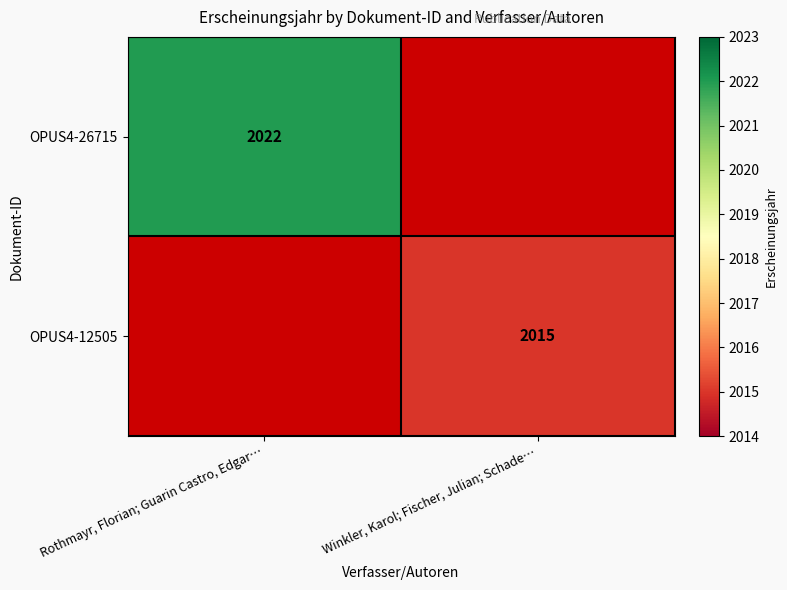

The OPUS4-12505 series shows 2015 at Winkler, Karol; Fischer, Julian; Schade…. True or false?

True